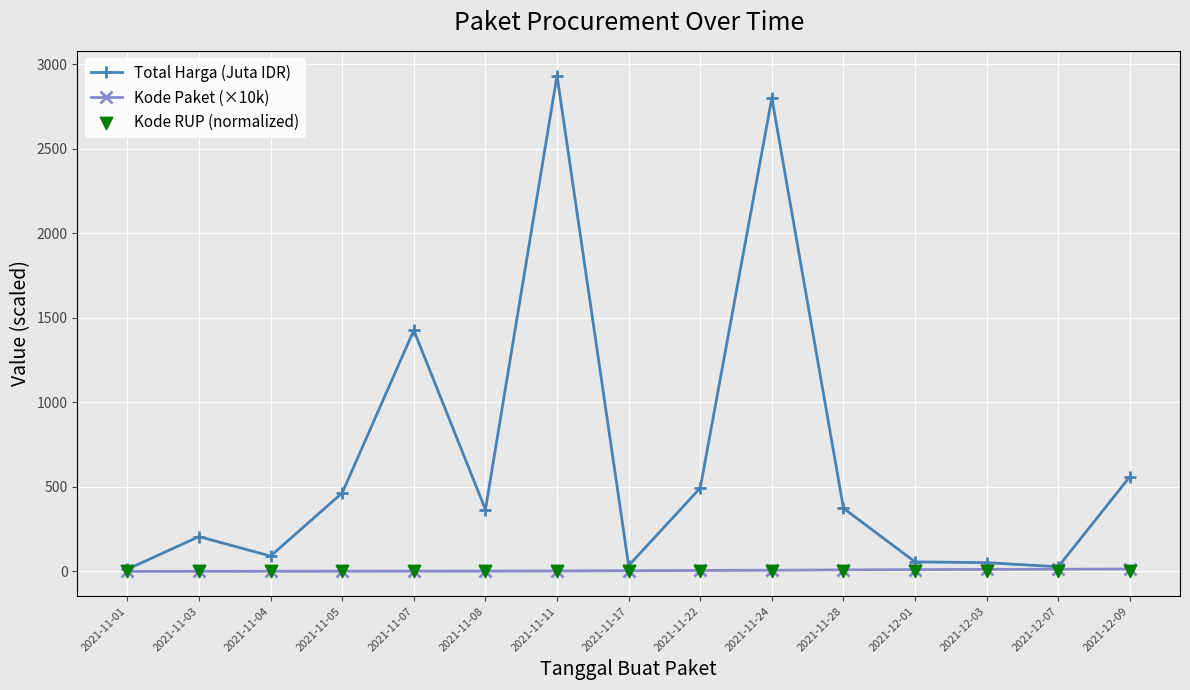

At how many categories does at least one series exceed 2525?

2